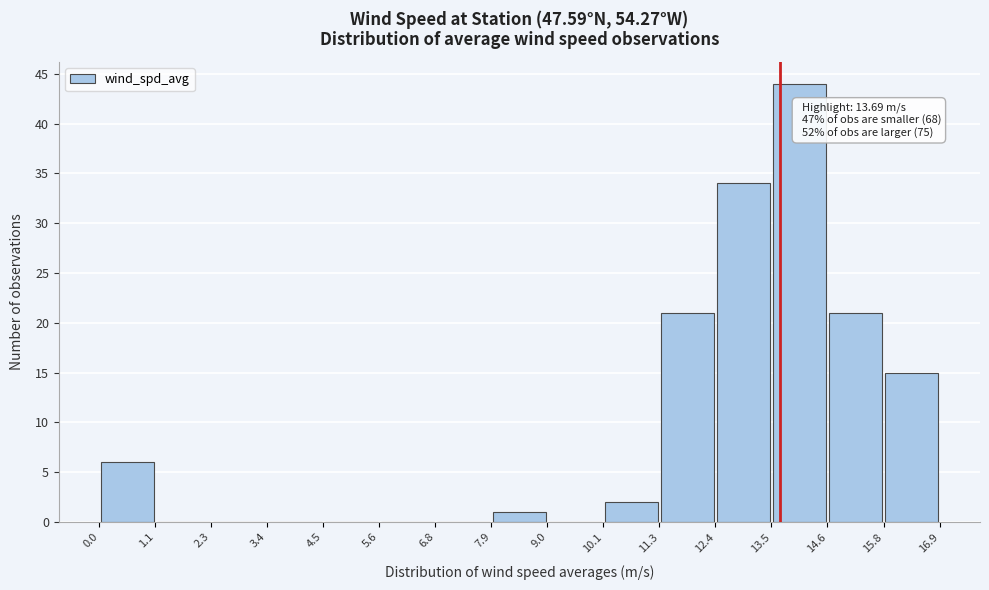

Which range on the x-axis has the tallest bar?

13.5 to 14.6